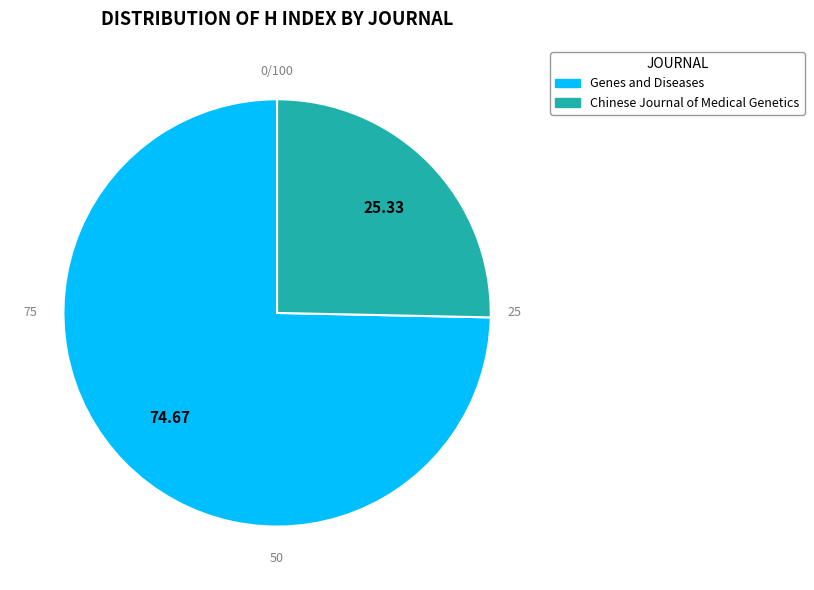

To the nearest percent, what is the difference between the Chinese Journal of Medical Genetics and Genes and Diseases slice percentages?

49%